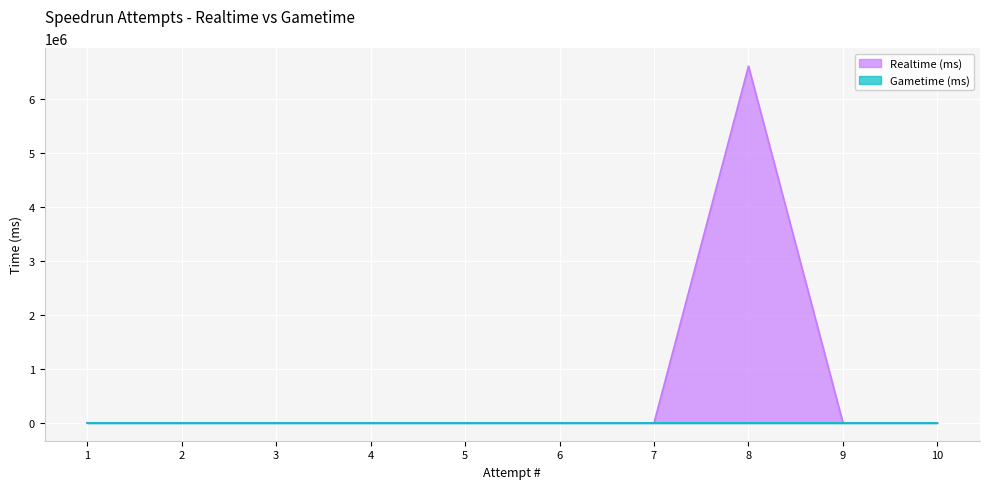

List the labels in order of value, largest first.

8, 10, 9, 7, 6, 5, 4, 3, 2, 1